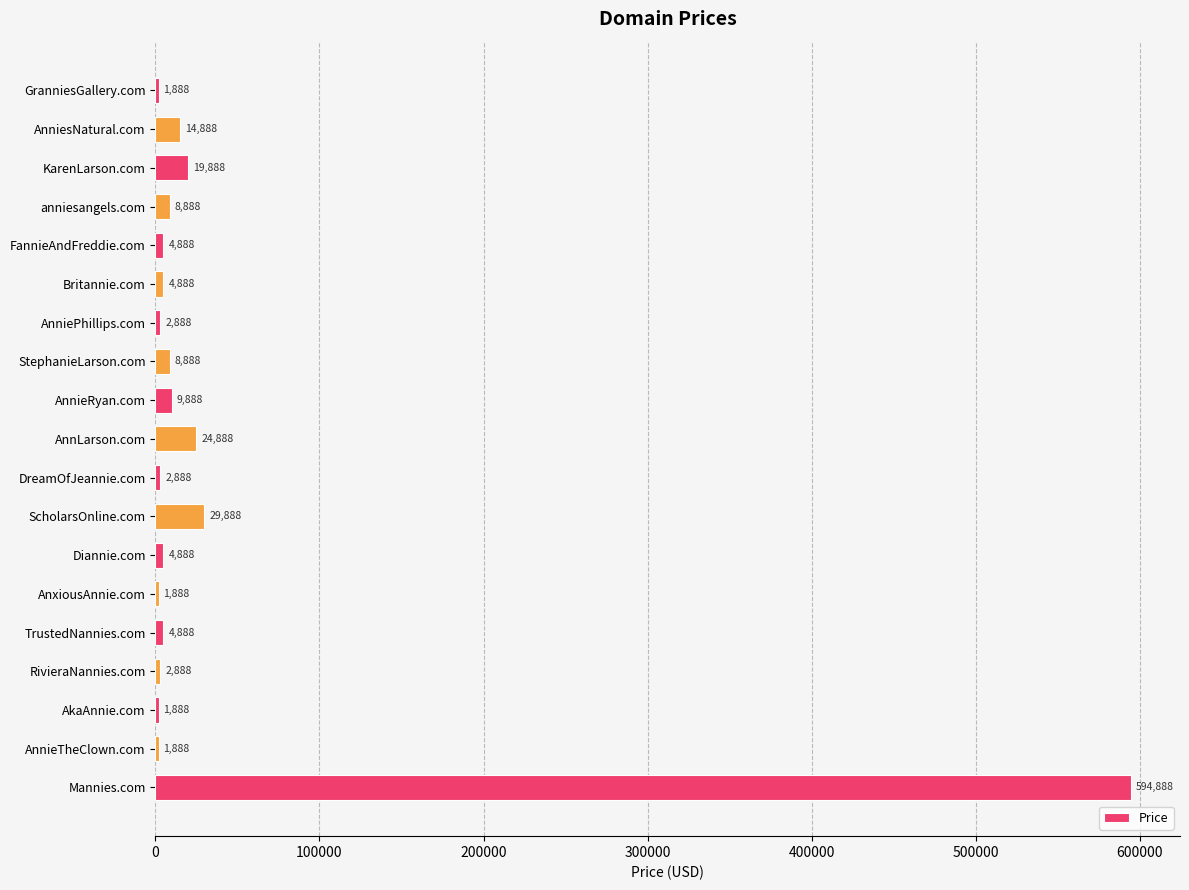

Is it true that the value at Mannies.com is 594888?

True